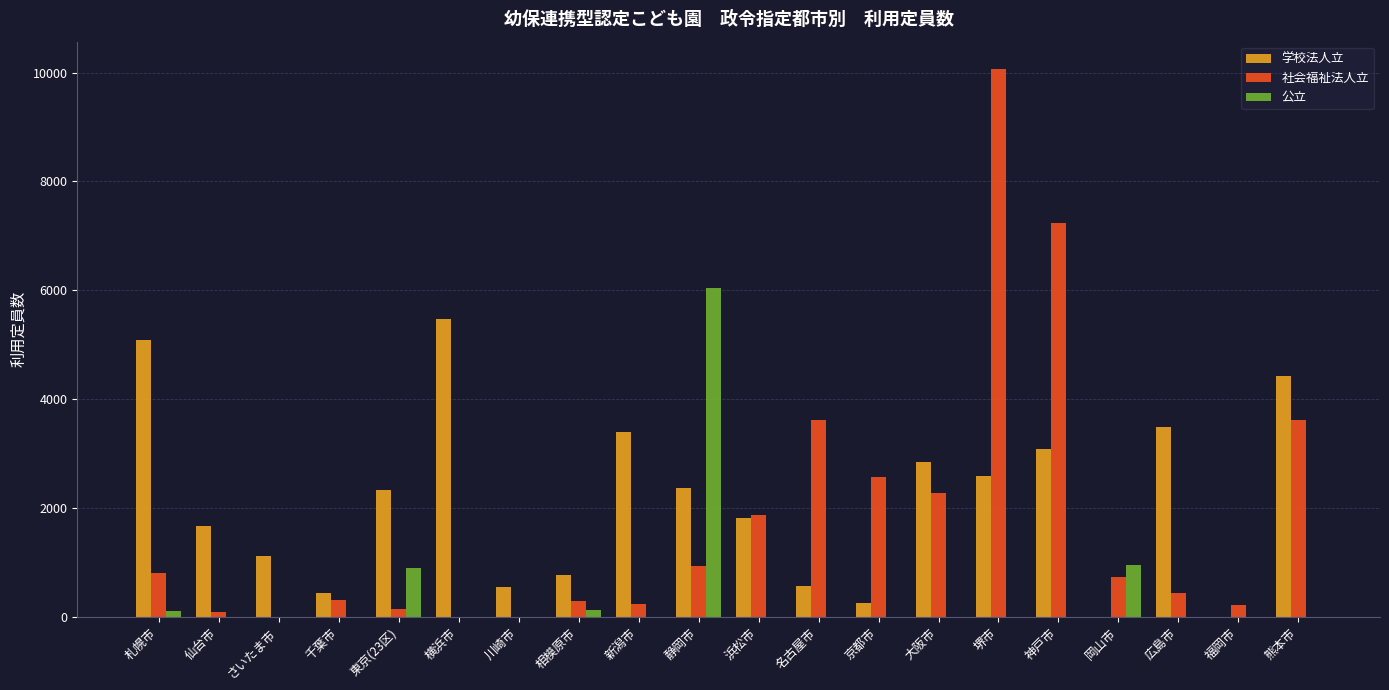

How many groups of bars are there?

20